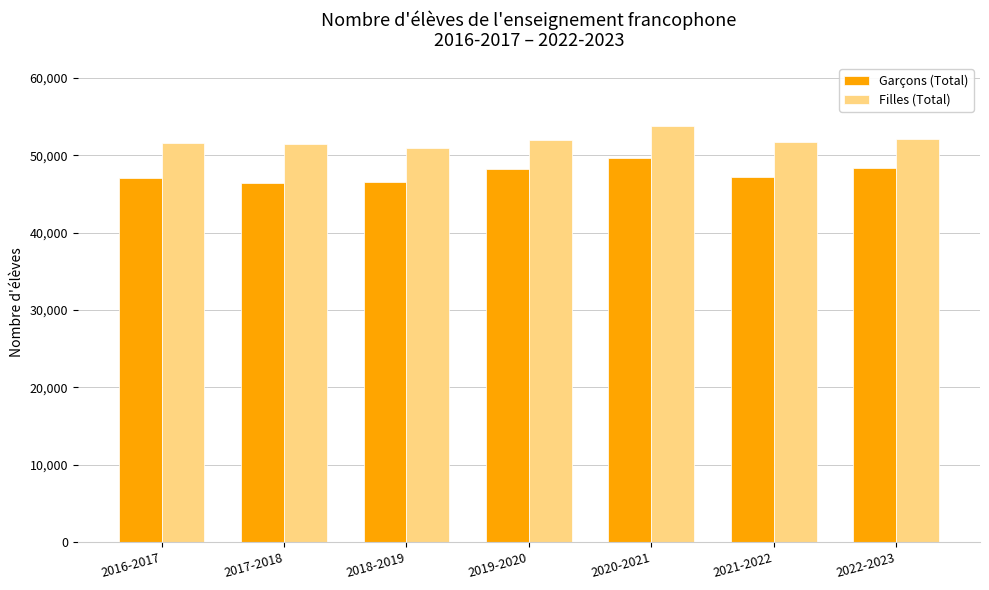

The value of Garçons (Total) at 2022-2023 is 77323. True or false?

False